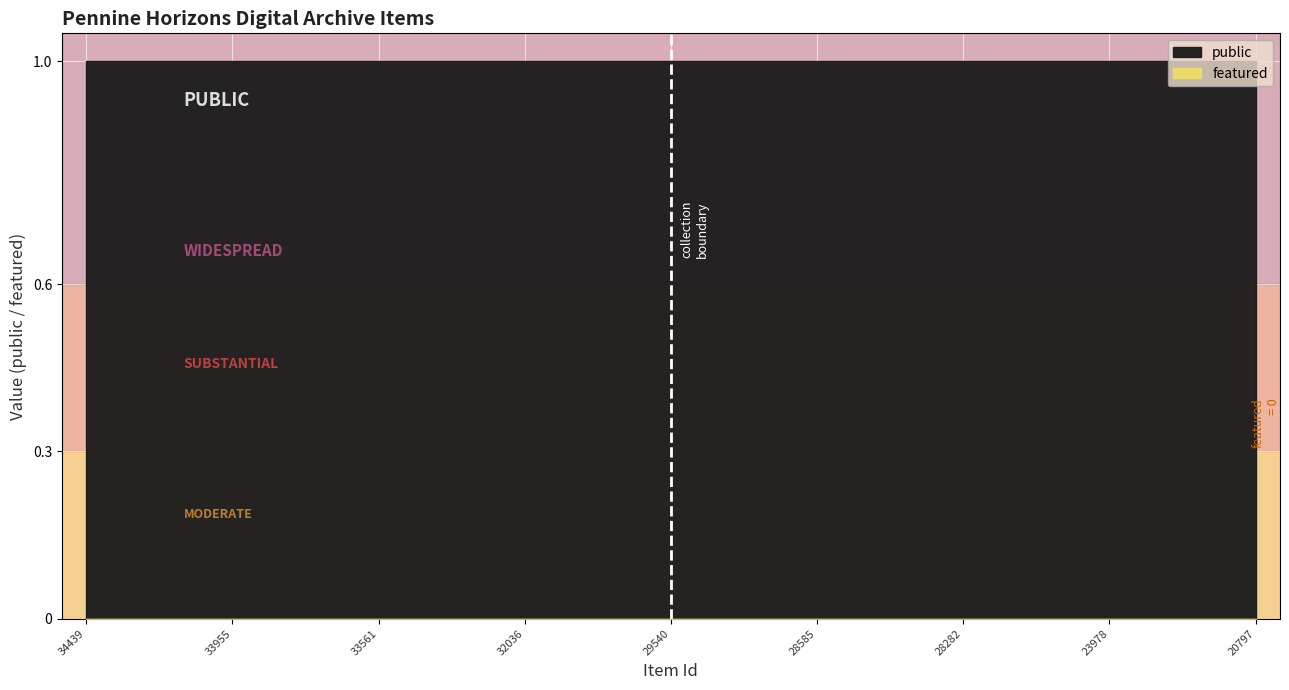

What are all the series names shown in the legend?

public, featured